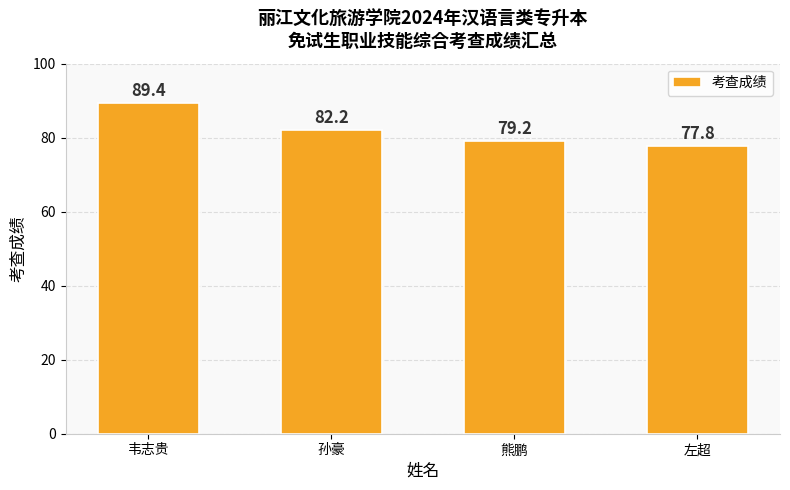

The chart shows a value of 116.9 at 左超. True or false?

False